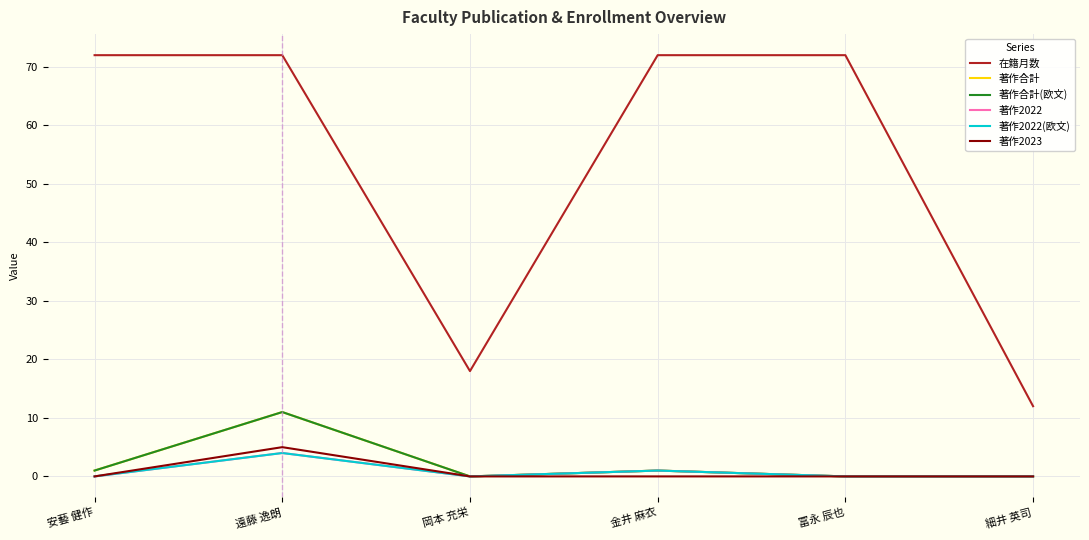

Reading left to right, transcribe all the data shown in this chart.

在籍月数: 72	72	18	72	72	12
著作合計: 1	11	0	1	0	0
著作合計(欧文): 1	11	0	1	0	0
著作2022: 0	4	0	1	0	0
著作2022(欧文): 0	4	0	1	0	0
著作2023: 0	5	0	0	0	0